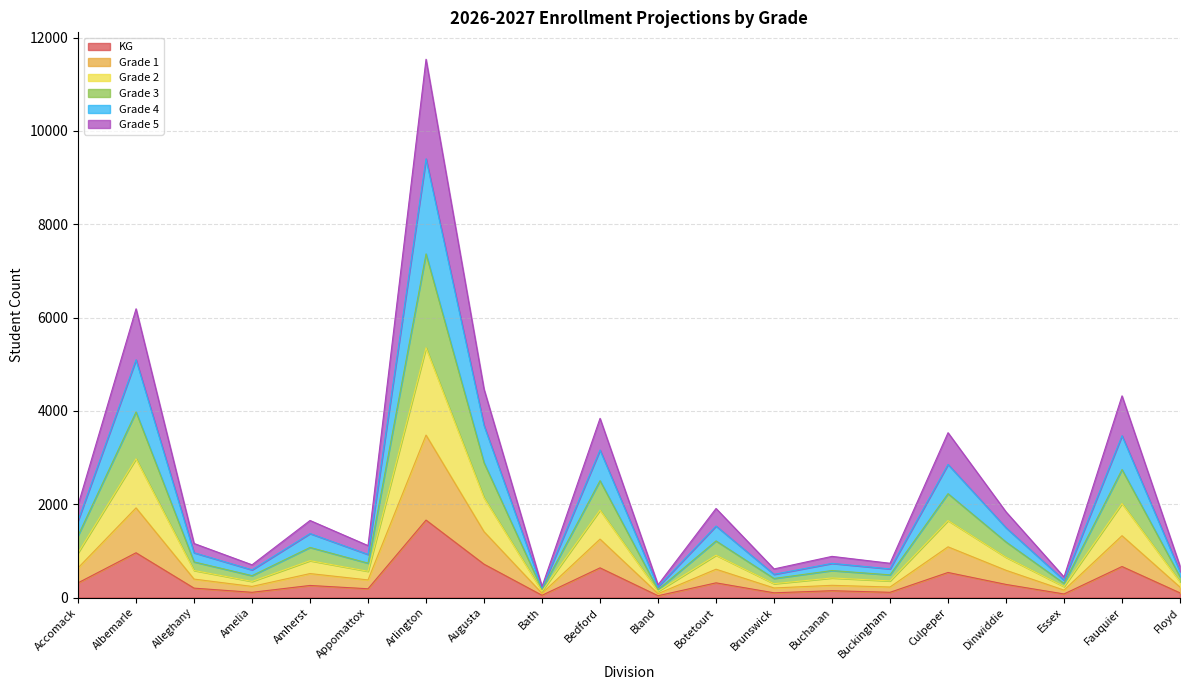

At which category is the sum across all series the highest?

Arlington